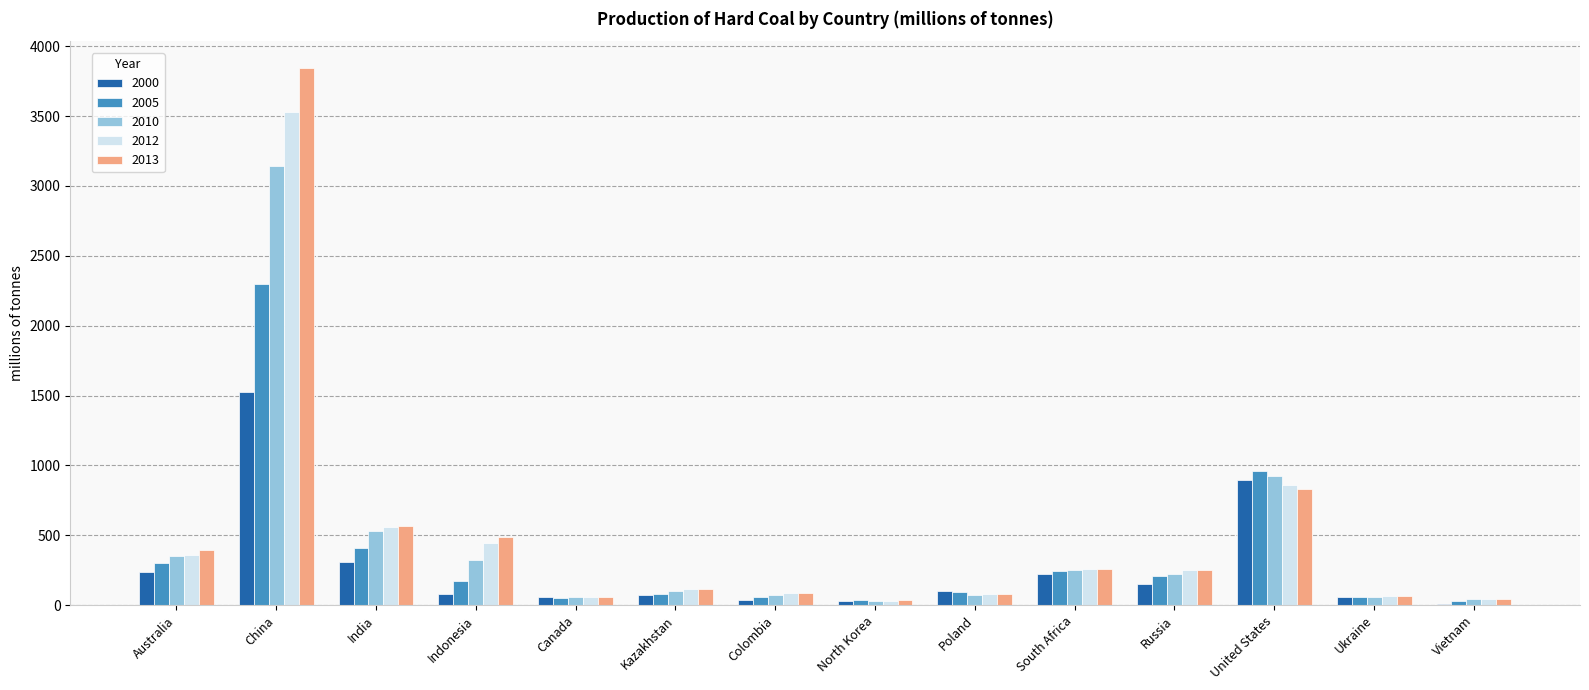

At which category is the sum across all series the highest?

China